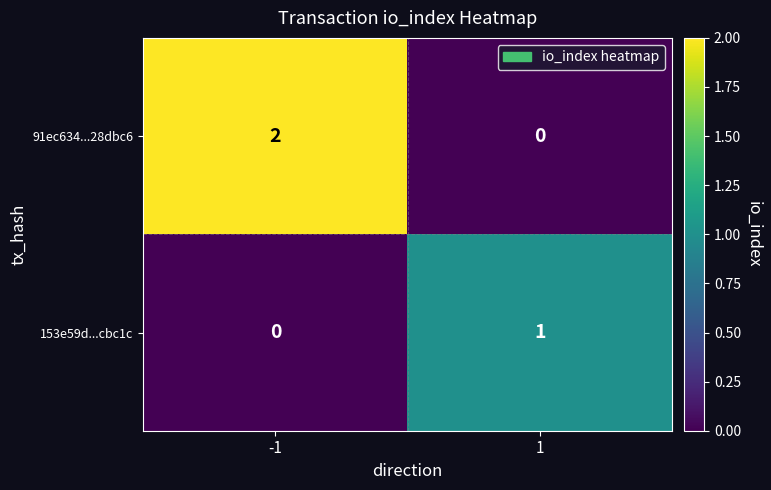

Which series has the widest spread of values?

91ec634...28dbc6